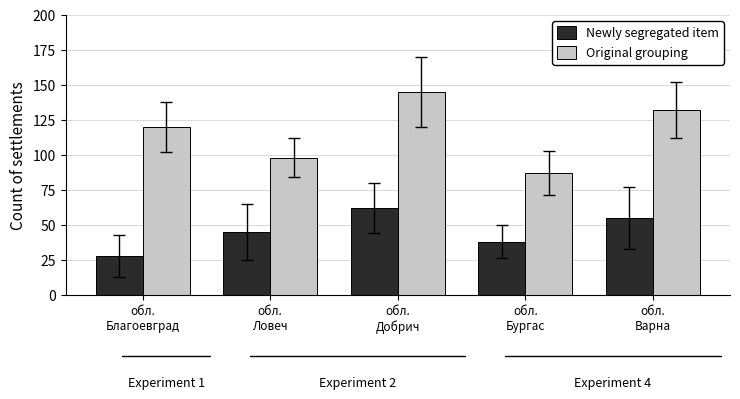

List the labels in order of Newly segregated item value, largest first.

обл.
Добрич, обл.
Варна, обл.
Ловеч, обл.
Бургас, обл.
Благоевград